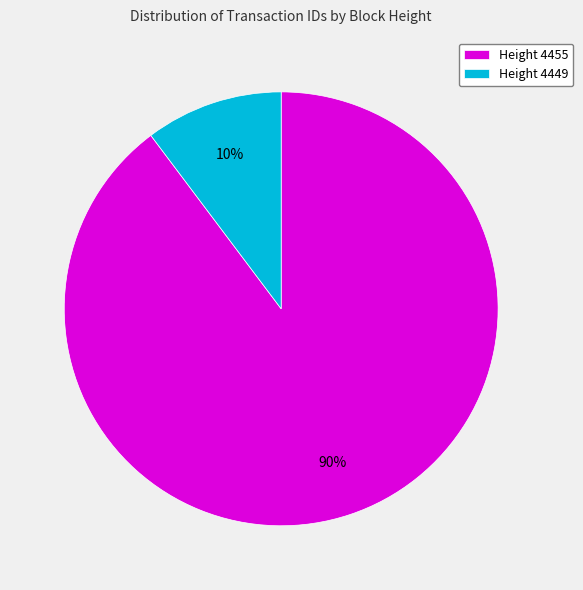

Do Height 4455 and Height 4449 together represent more than half of the pie?

Yes